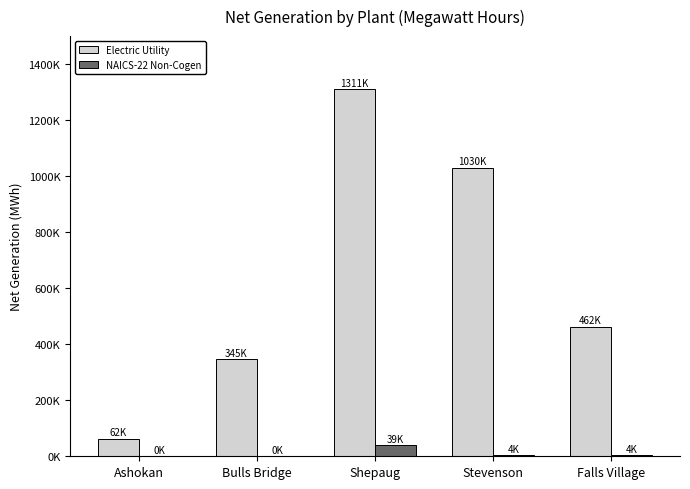

What value does the NAICS-22 Non-Cogen series have at Bulls Bridge?

433